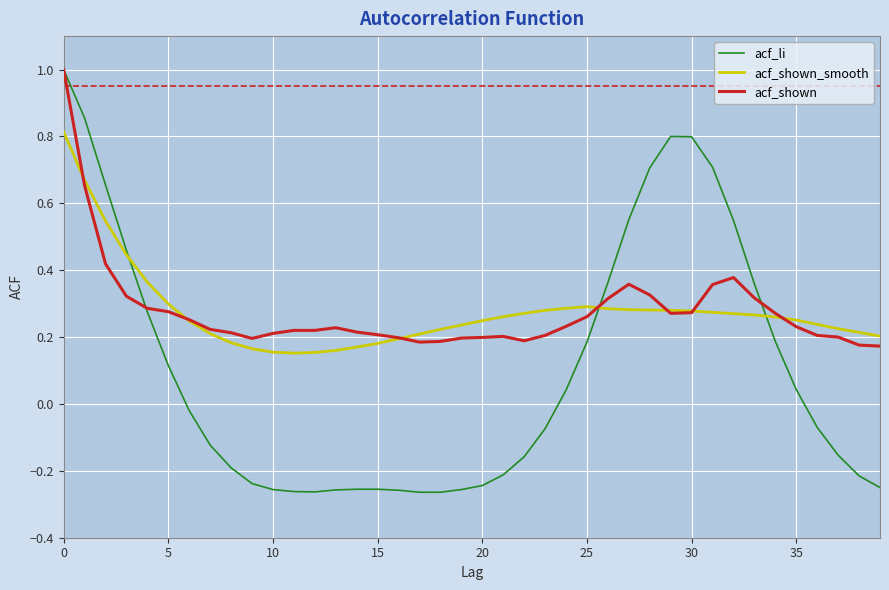

Which series has the widest spread of values?

acf_li